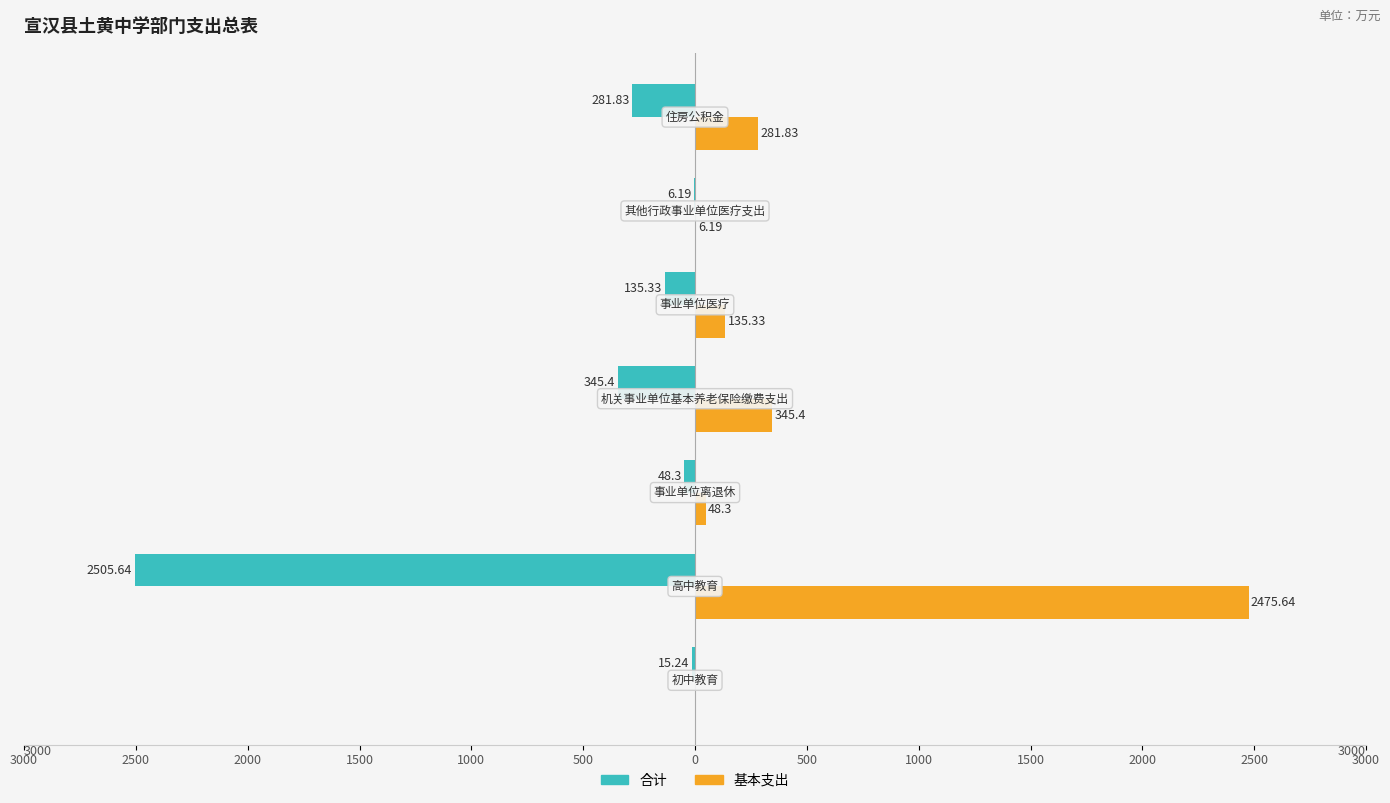

What are all the series names shown in the legend?

合计, 基本支出